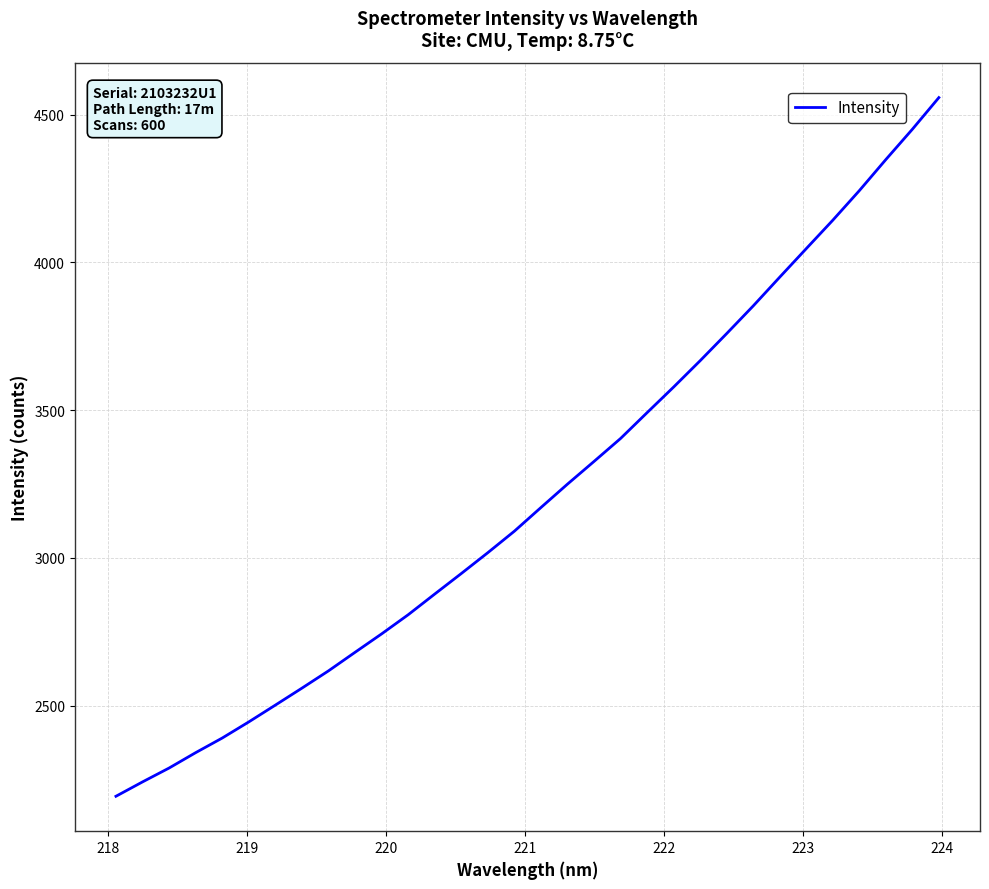

What is the difference between the maximum and minimum values?

2365.1